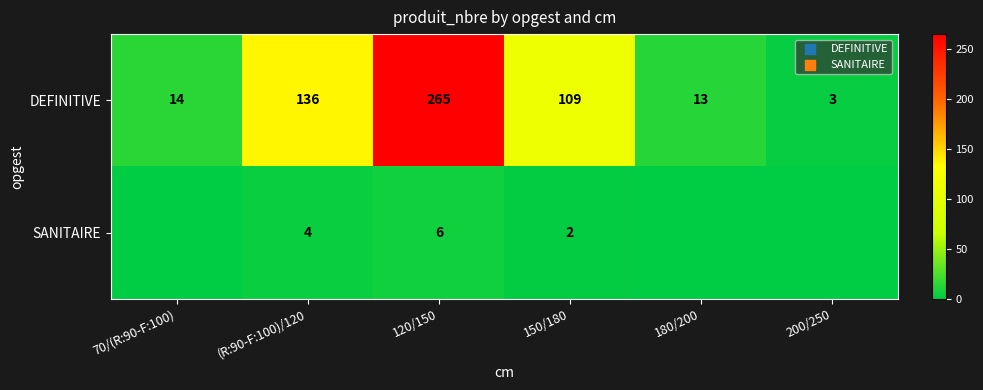

How many distinct data groups are displayed?

2